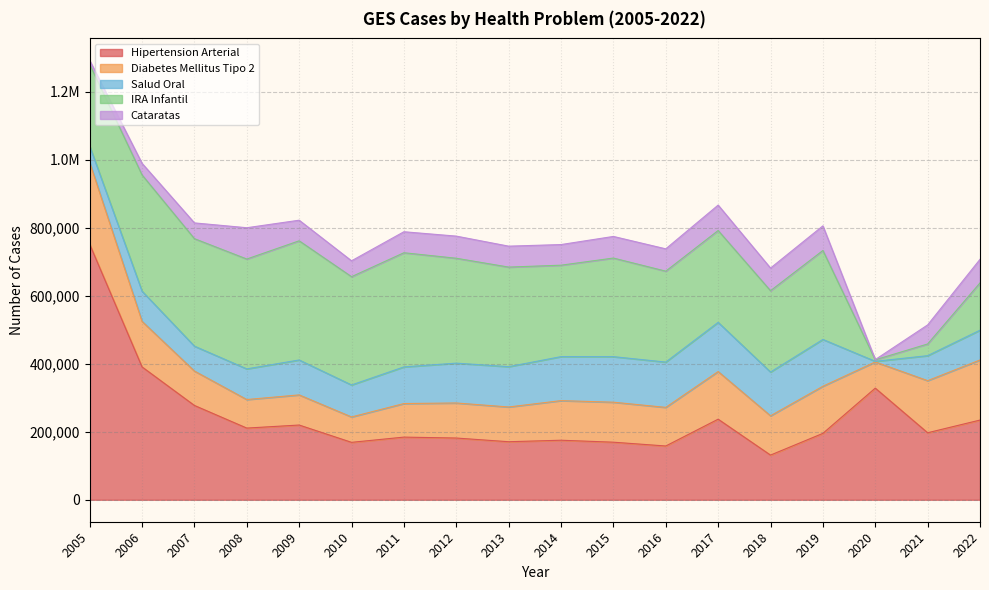

In Cataratas, how many points are lower than both neighbors (excluding endpoints)?

4